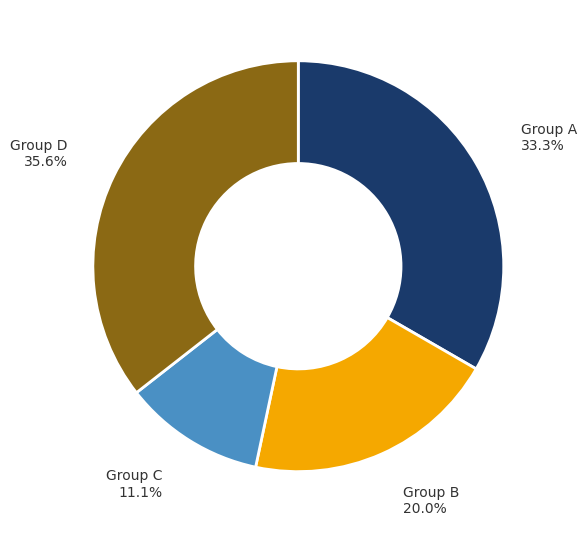

Is there any slice that represents more than half of the pie?

No